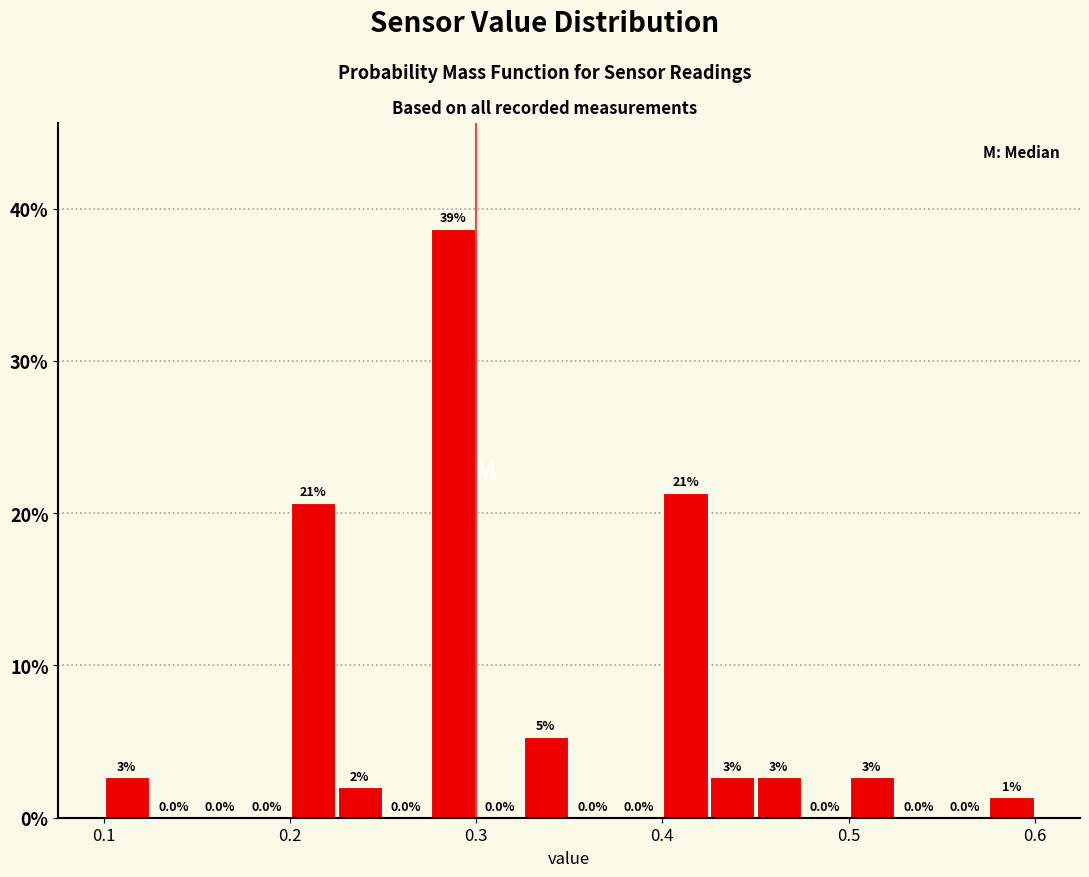

Around what value on the x-axis is the tallest bar? Give the approximate position of its centre, as read against the axis.

0.29